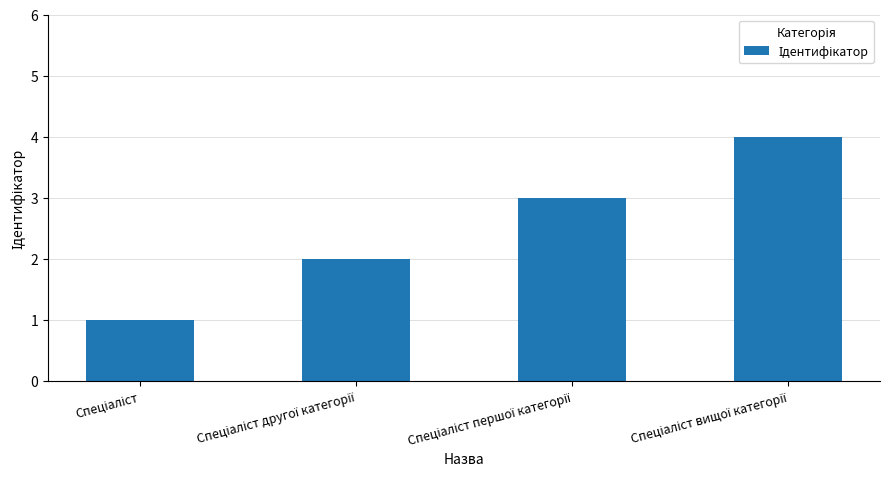

Are the bars horizontal?

No